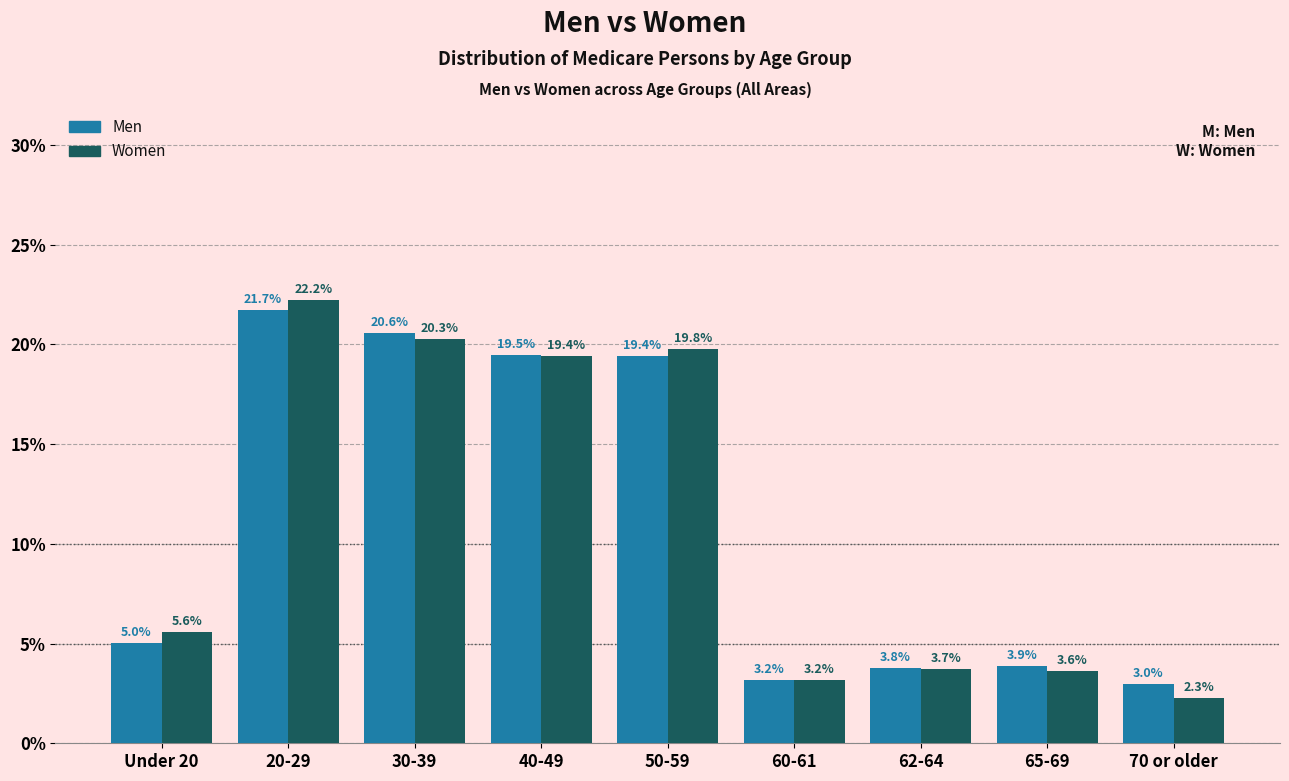

Reading left to right, list all the values displayed in this chart.

Men: Under 20=5.0	20-29=21.7	30-39=20.6	40-49=19.5	50-59=19.4	60-61=3.2	62-64=3.8	65-69=3.9	70 or older=3.0
Women: Under 20=5.6	20-29=22.2	30-39=20.3	40-49=19.4	50-59=19.8	60-61=3.2	62-64=3.7	65-69=3.6	70 or older=2.3